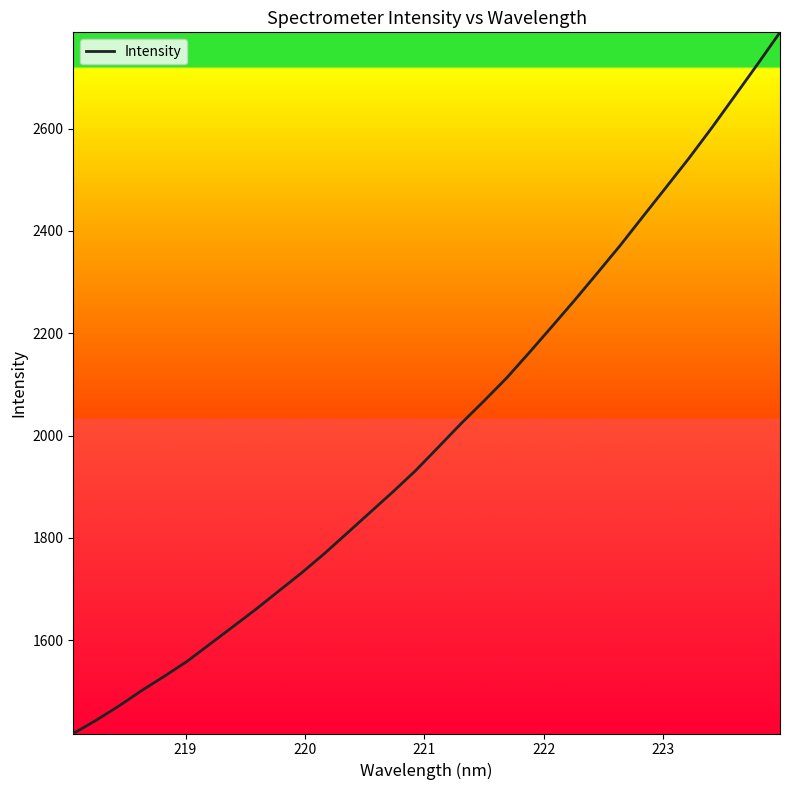

What is the greatest value displayed?

2788.2